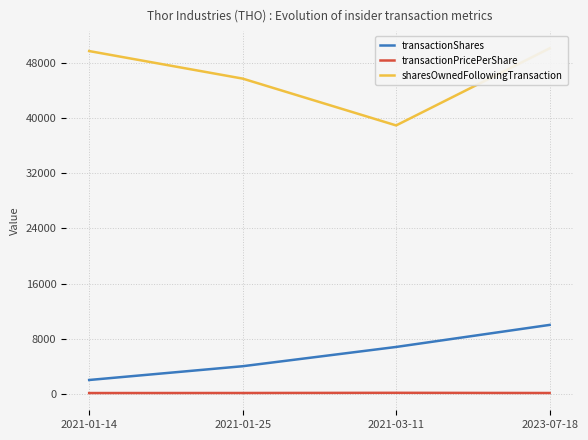

How many data points in sharesOwnedFollowingTransaction are above 49764?

1